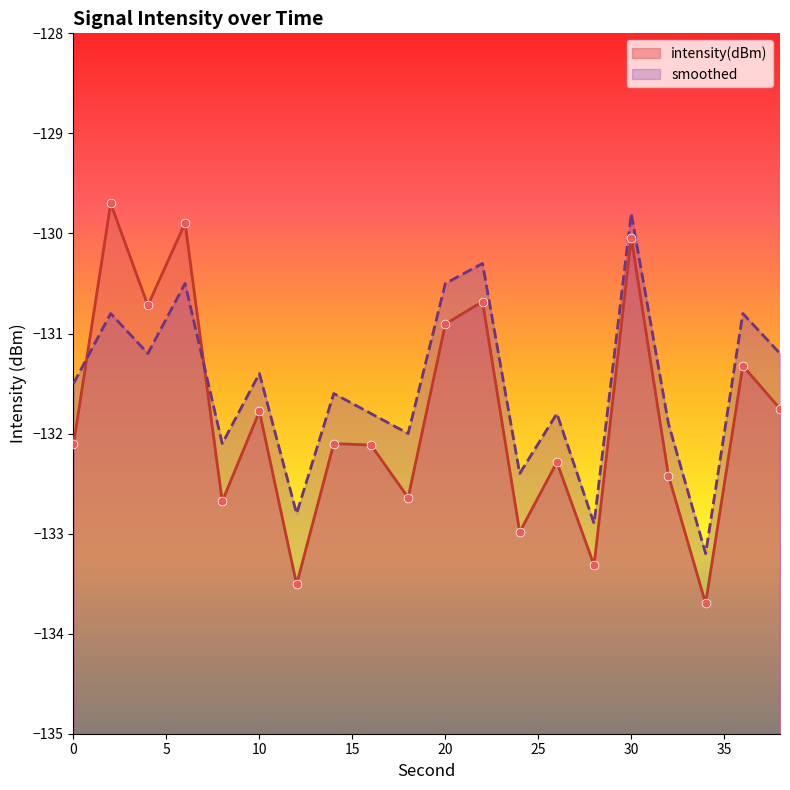

What is the total value across all series at 20?

-261.4